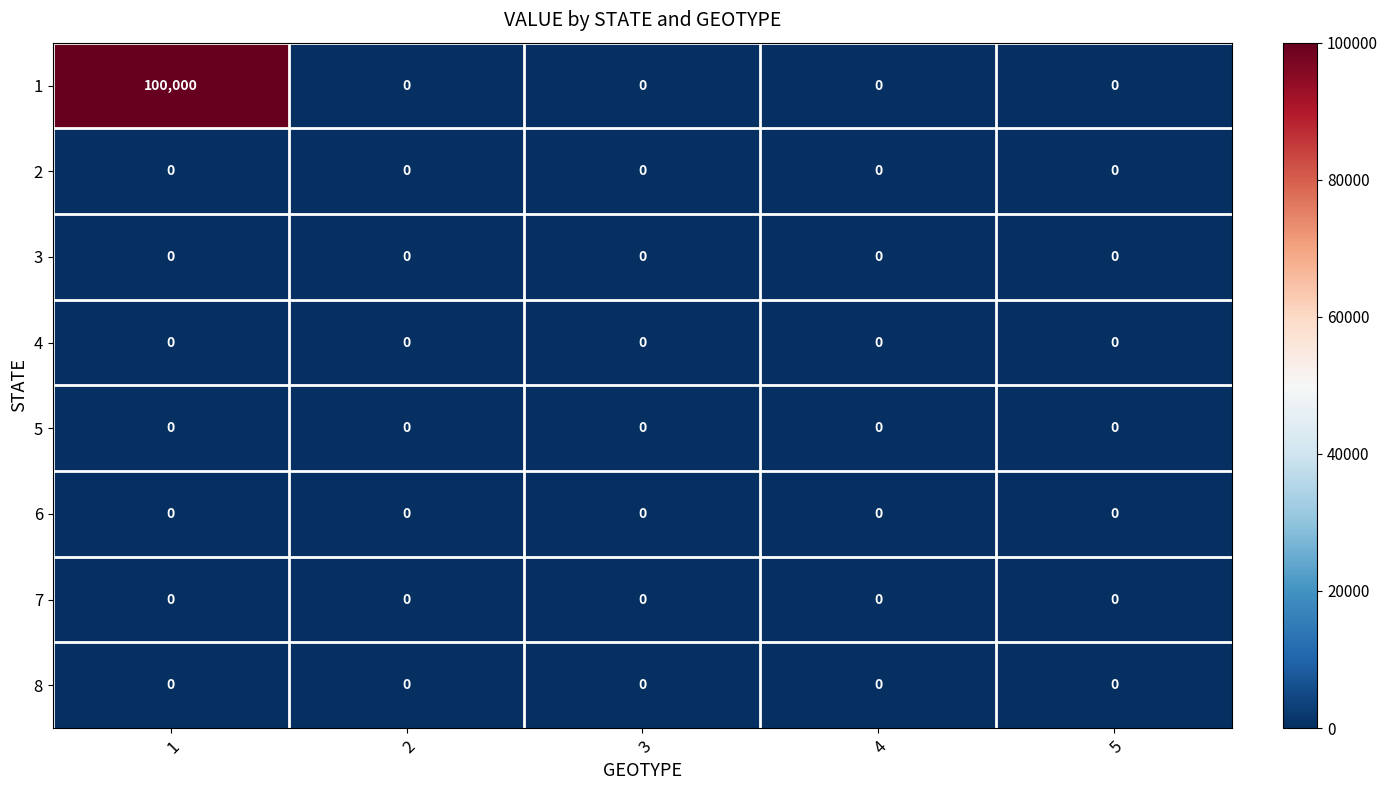

Is it true that 8 equals 0 at 5?

True